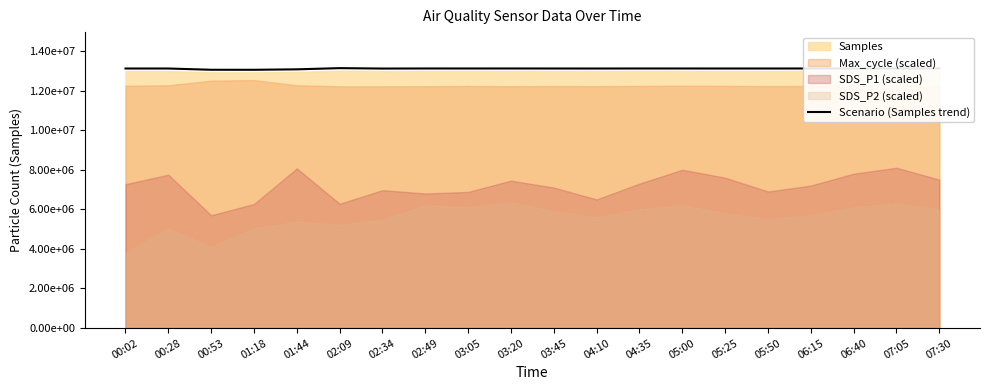

Reading left to right, list all the values displayed in this chart.

00:02=13114496.5	00:28=13114495.5	00:53=13050897.8	01:18=13049544.4	01:44=13072823.9	02:09=13133083.5	02:34=13112198.8	02:49=13115966.1	03:05=13115575.2	03:20=13116141.8	03:45=13114850.0	04:10=13113840.0	04:35=13115860.0	05:00=13115355.0	05:25=13114648.0	05:50=13115052.0	06:15=13115456.0	06:40=13115860.0	07:05=13115759.0	07:30=13115961.0